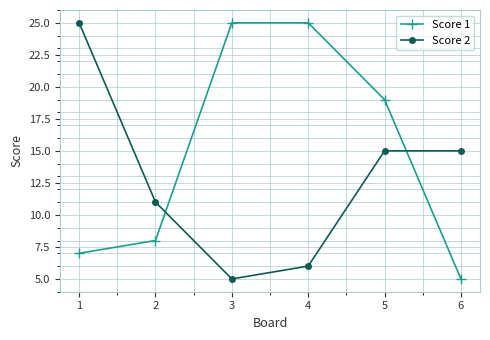

List the series in order of their overall mean, highest first.

Score 1, Score 2